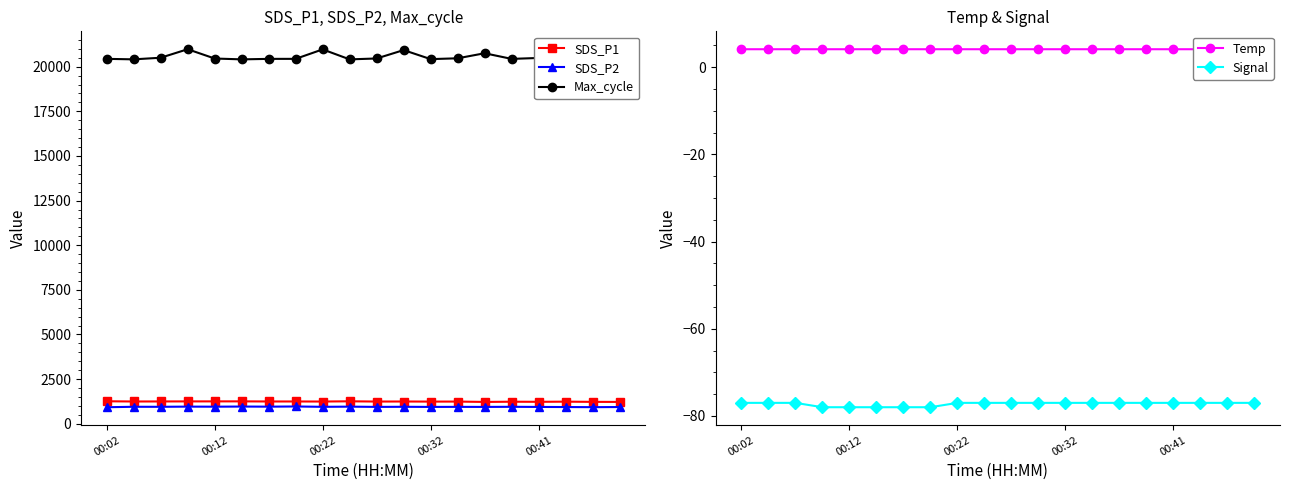

Rank the series by their maximum value, from lowest to highest.

Signal, Temp, SDS_P2, SDS_P1, Max_cycle